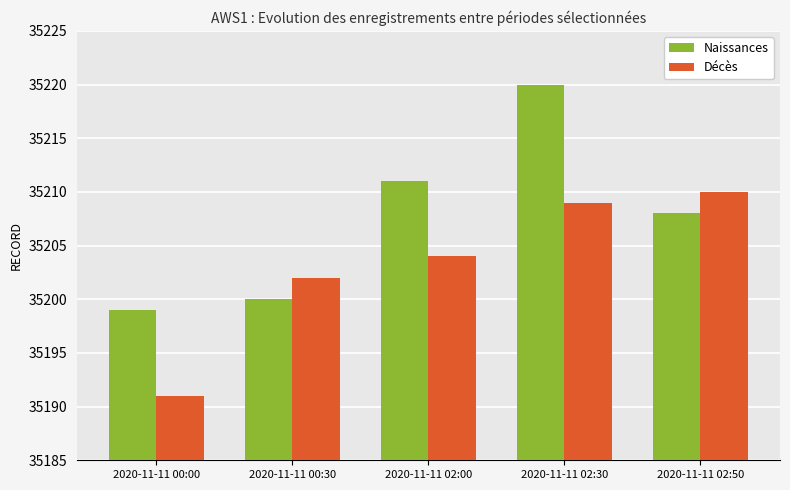

Reading left to right, list all the values displayed in this chart.

Naissances: 35199	35200	35211	35220	35208
Décès: 35191	35202	35204	35209	35210